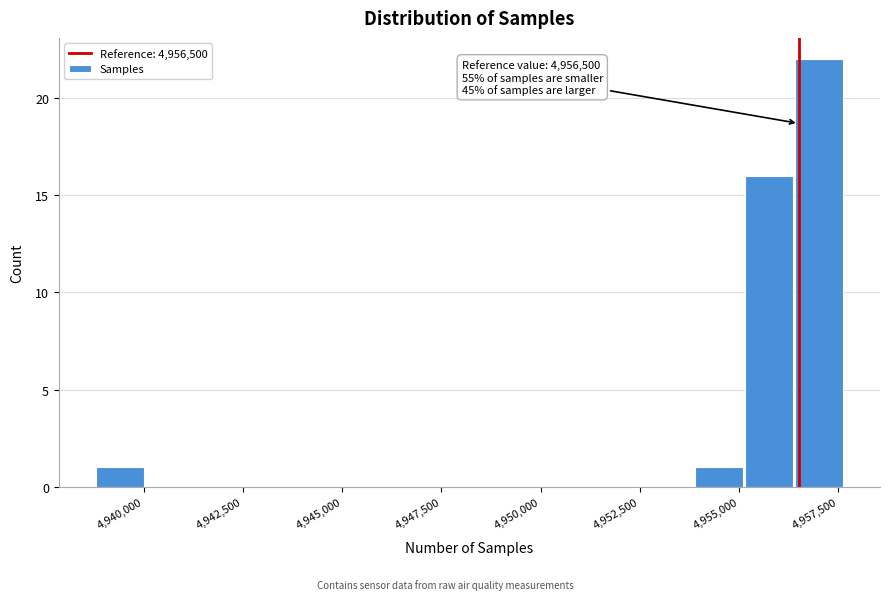

Read against the x-axis, roughly where is the centre of the tallest bar?

4957000